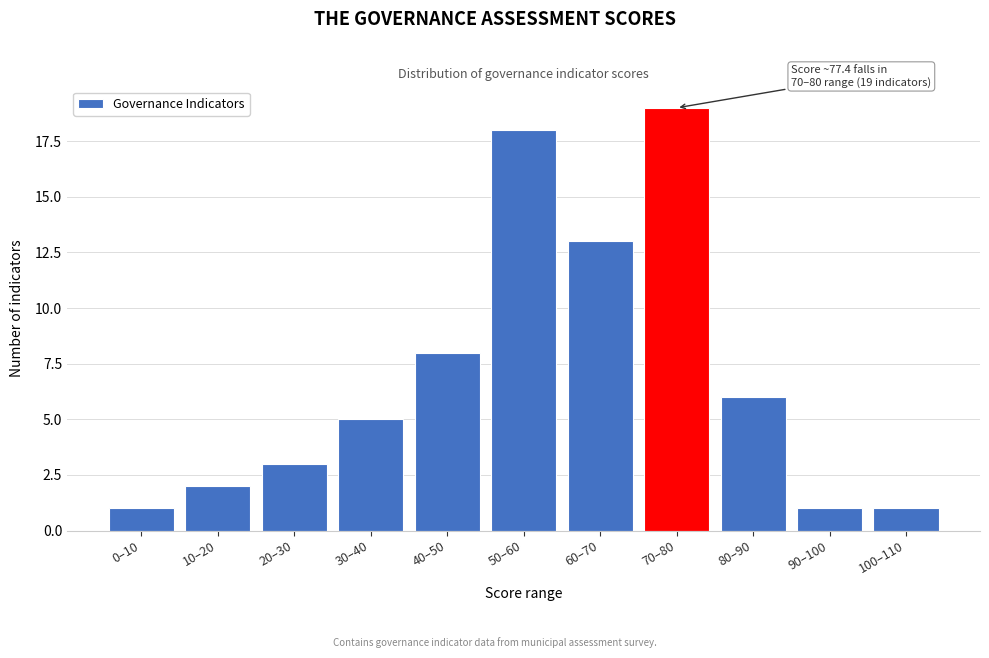

Reading left to right, list all the values displayed in this chart.

0–10=1	10–20=2	20–30=3	30–40=5	40–50=8	50–60=18	60–70=13	70–80=19	80–90=6	90–100=1	100–110=1